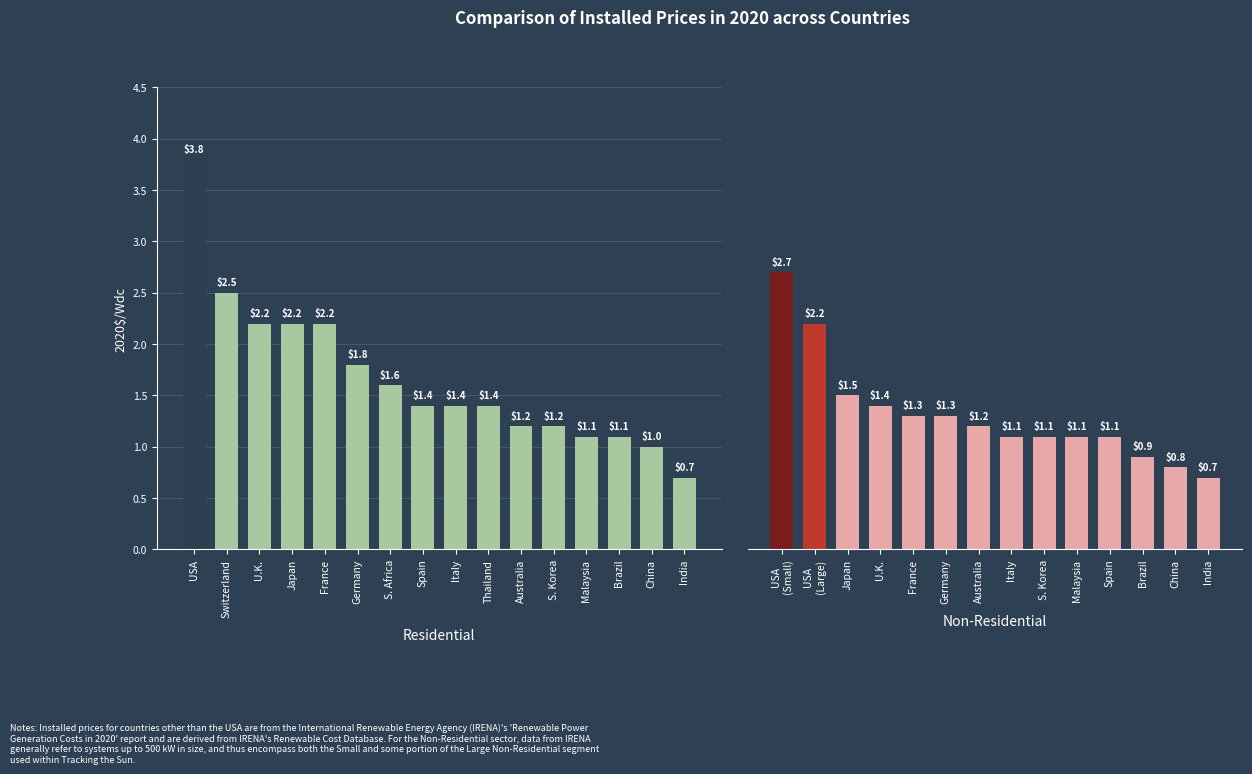

Which has a higher value, Malaysia or U.K.?

U.K.